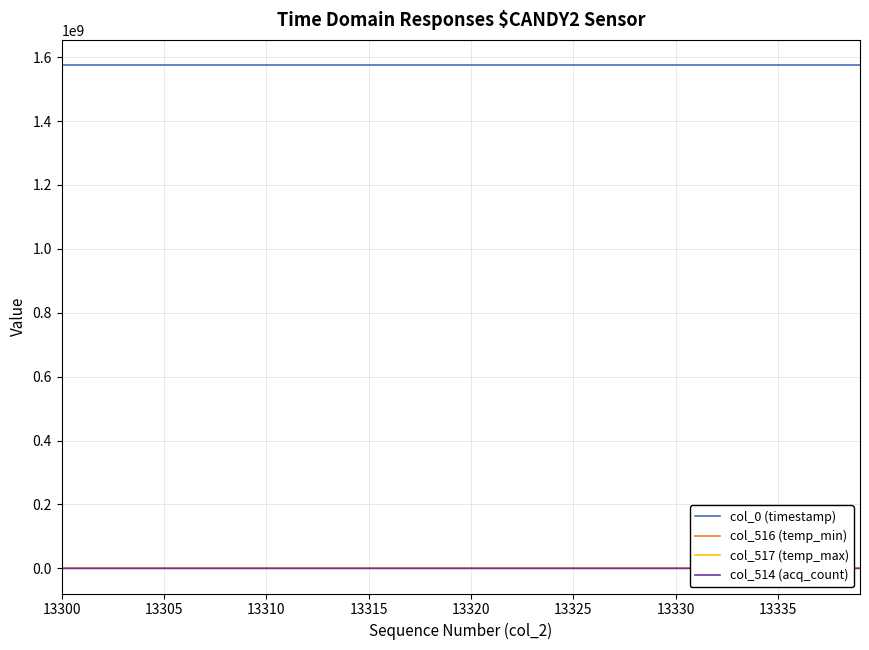

Count the number of categories in the chart.

40